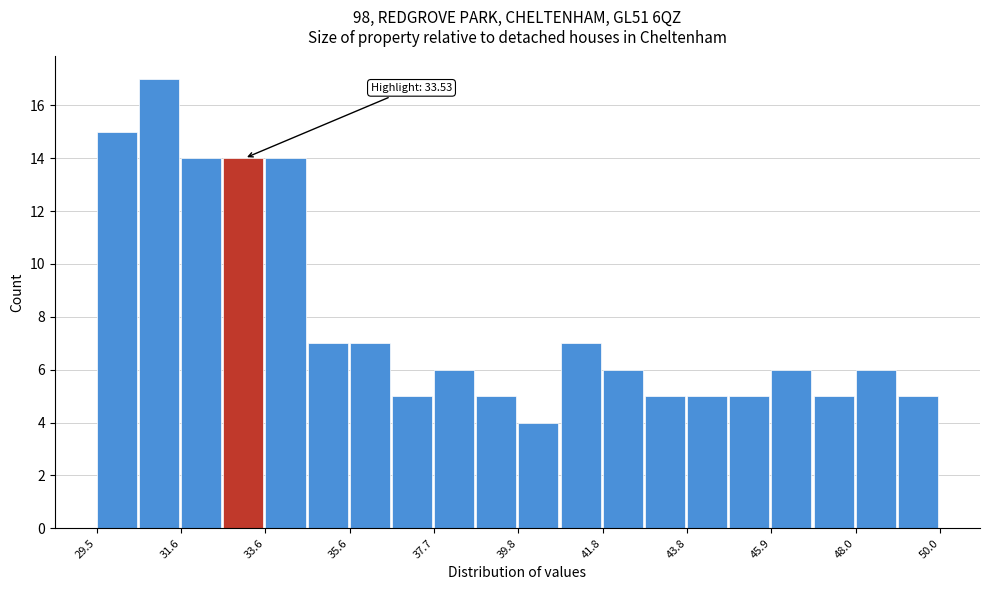

Read against the x-axis, roughly where is the centre of the tallest bar?

31.0